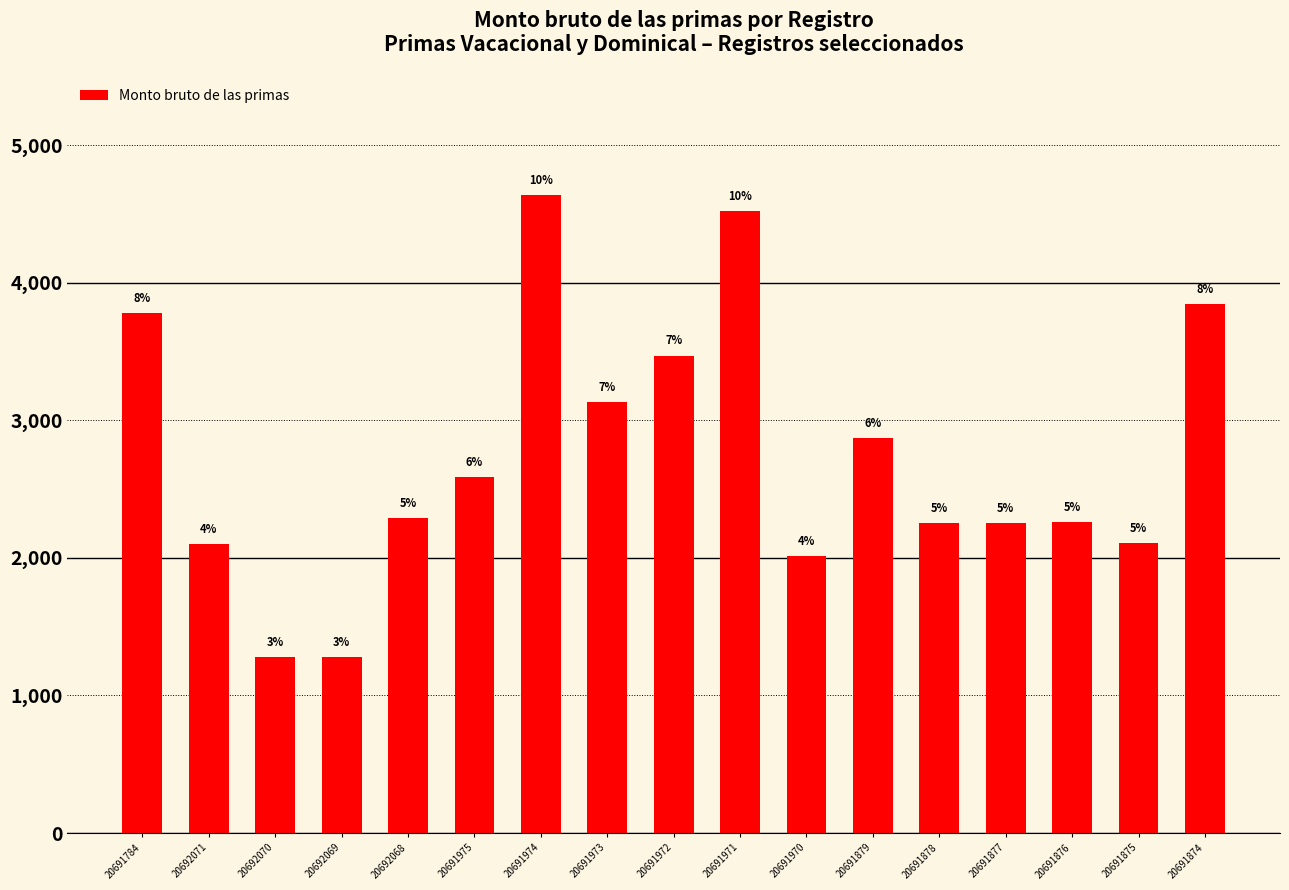

What is the sum of the values at 20692070 and 20691973?

4408.4